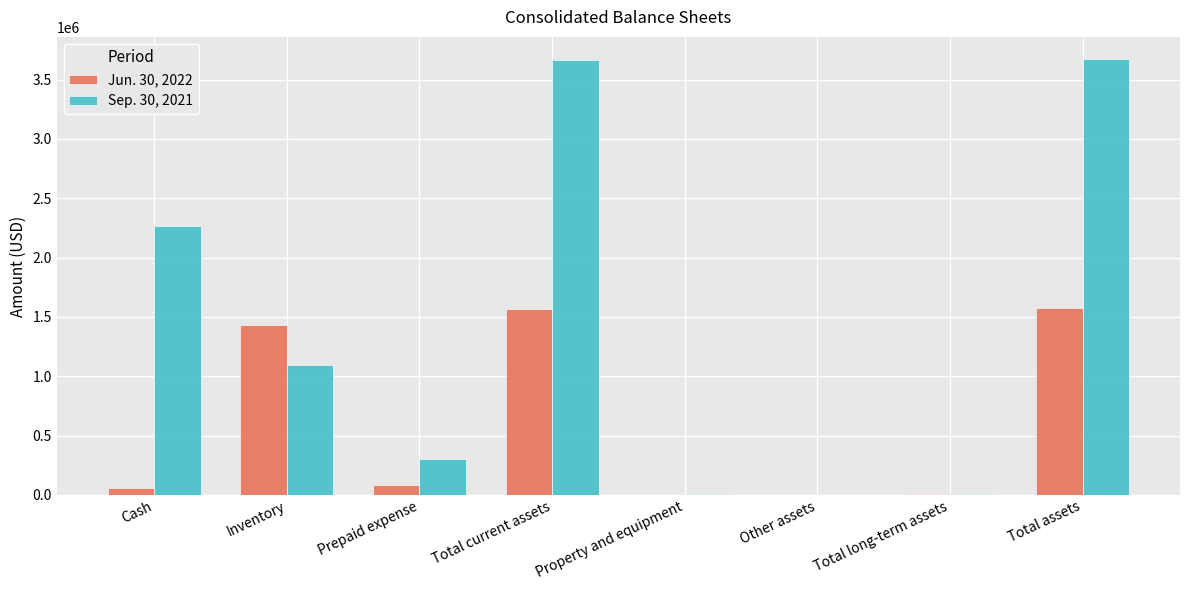

What is the maximum value shown in the chart?

3676485